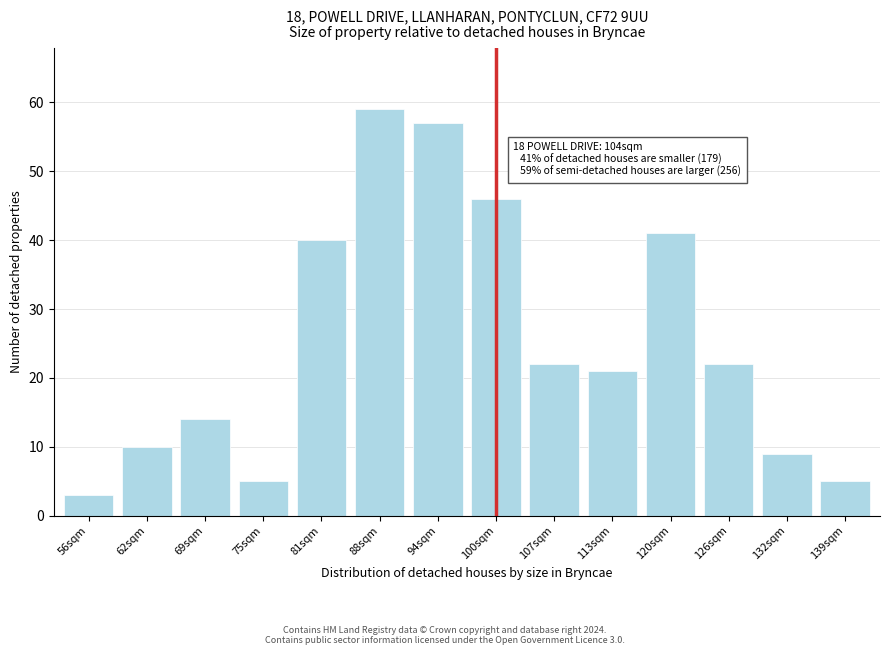

Reading left to right, list all the values displayed in this chart.

56sqm=3	62sqm=10	69sqm=14	75sqm=5	81sqm=40	88sqm=59	94sqm=57	100sqm=46	107sqm=22	113sqm=21	120sqm=41	126sqm=22	132sqm=9	139sqm=5